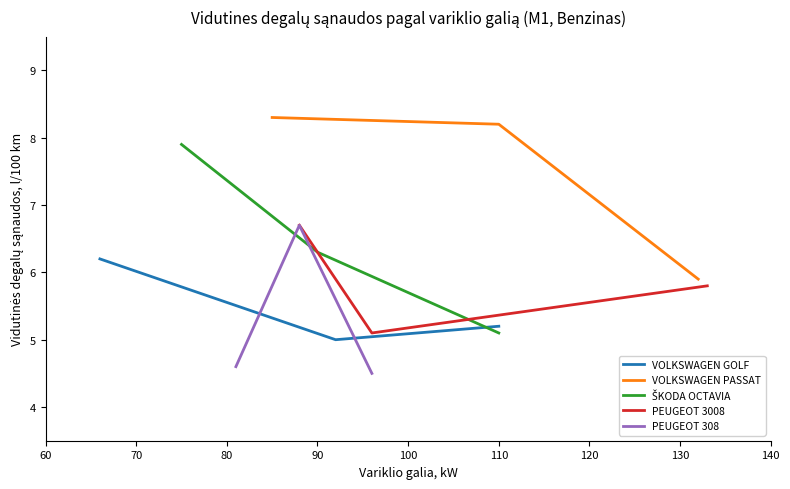

Is this an area chart (filled region under the line)?

No